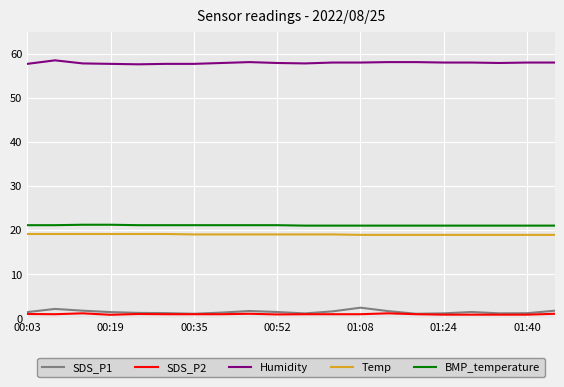

What is the greatest value displayed?

58.5